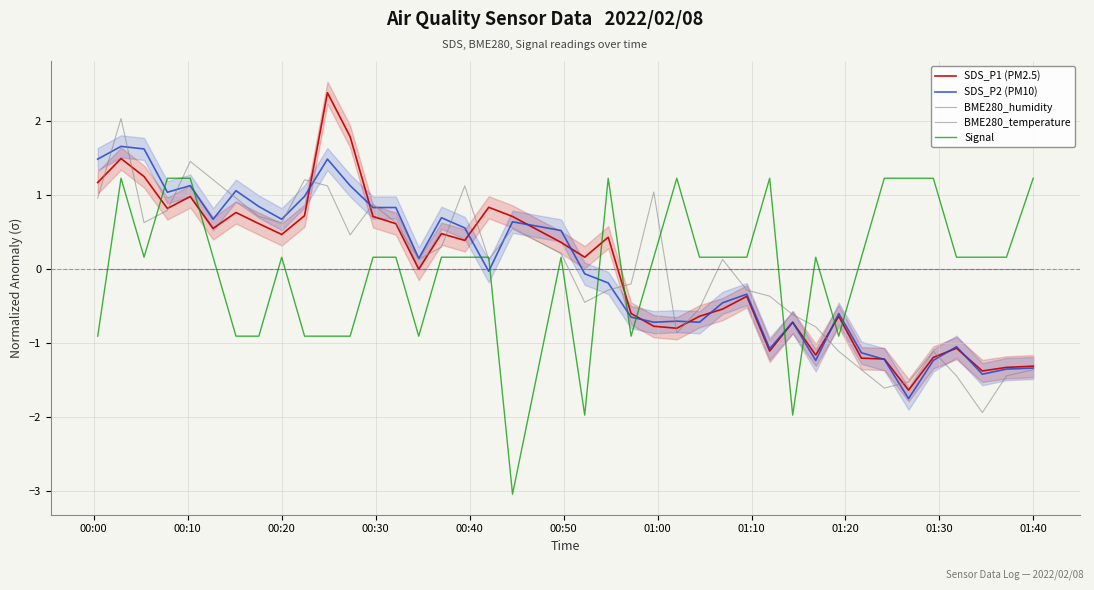

What is the lowest value of the BME280_temperature series?

-1.9